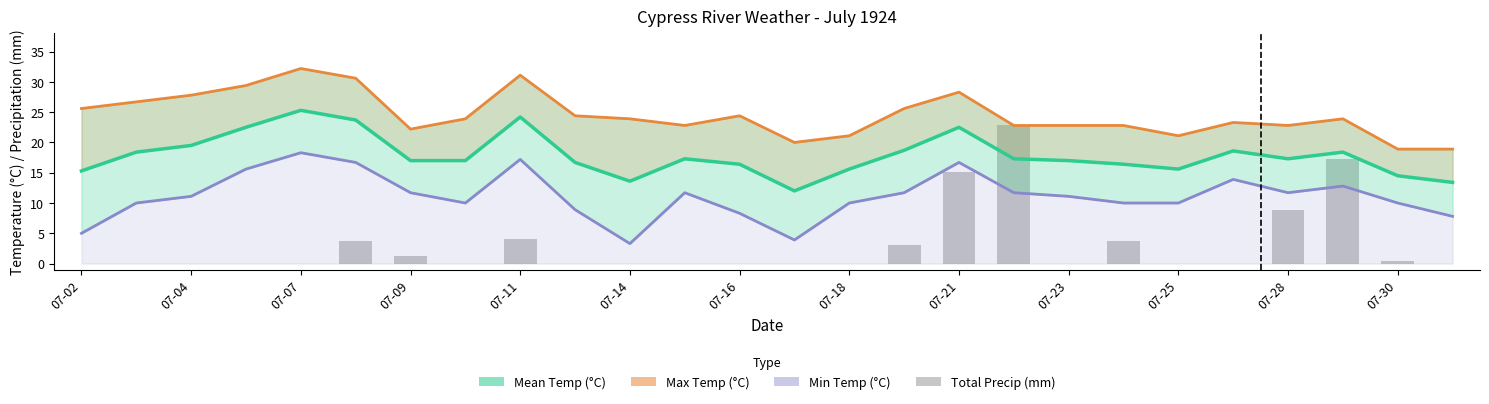

Which series has the largest total across all categories?

Max Temp (°C)